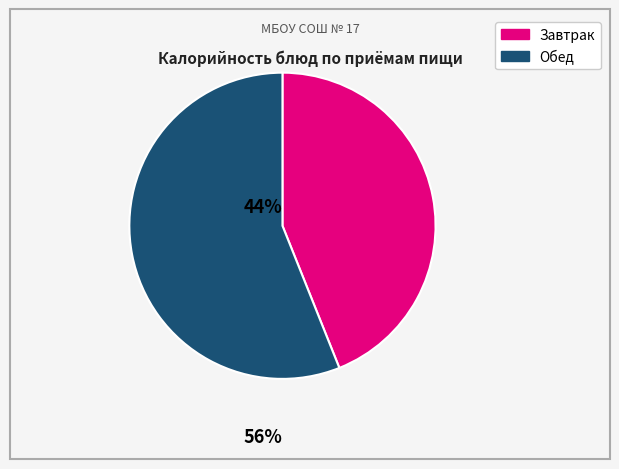

Count the number of slices in the pie.

2